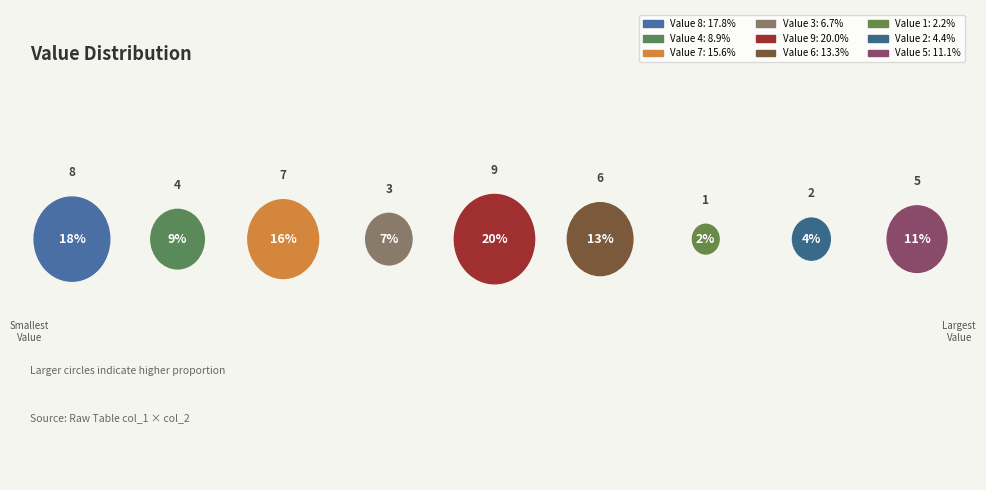

To the nearest percent, what is the difference between the 2 and 9 slice percentages?

16%